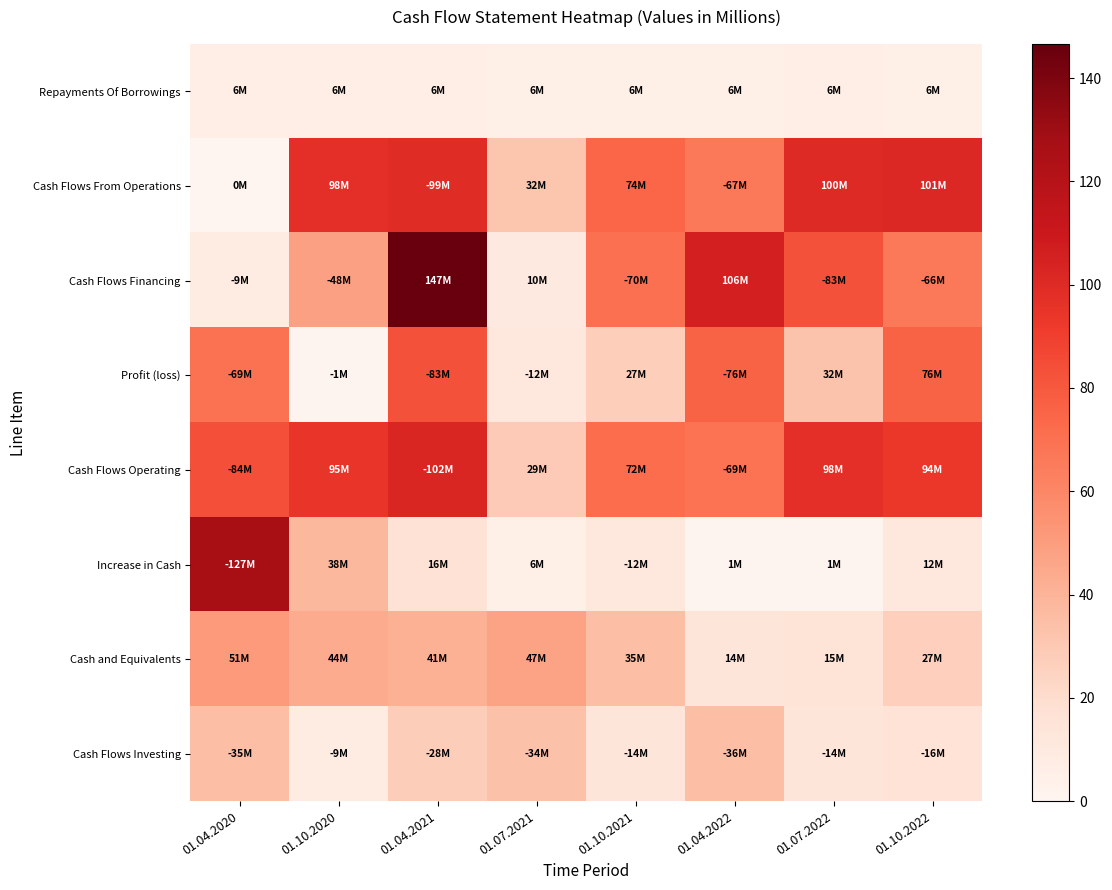

Reading left to right, transcribe all the data shown in this chart.

Repayments Of Borrowings: 01.04.2020=5.8	01.10.2020=5.8	01.04.2021=5.8	01.07.2021=5.7	01.10.2021=5.6	01.04.2022=5.7	01.07.2022=5.8	01.10.2022=5.5
Cash Flows From Operations: 01.04.2020=0.0	01.10.2020=97.7	01.04.2021=99.2	01.07.2021=32.0	01.10.2021=74.5	01.04.2022=66.9	01.07.2022=100.1	01.10.2022=101.2
Cash Flows Financing: 01.04.2020=8.6	01.10.2020=48.5	01.04.2021=146.6	01.07.2021=10.0	01.10.2021=70.2	01.04.2022=105.5	01.07.2022=83.0	01.10.2022=66.0
Profit (loss): 01.04.2020=69.3	01.10.2020=0.9	01.04.2021=82.9	01.07.2021=11.9	01.10.2021=27.4	01.04.2022=75.9	01.07.2022=32.4	01.10.2022=75.6
Cash Flows Operating: 01.04.2020=83.6	01.10.2020=95.0	01.04.2021=102.1	01.07.2021=29.2	01.10.2021=71.6	01.04.2022=69.2	01.07.2022=97.6	01.10.2022=93.8
Increase in Cash: 01.04.2020=127.0	01.10.2020=37.9	01.04.2021=16.5	01.07.2021=5.7	01.10.2021=12.4	01.04.2022=0.8	01.07.2022=0.6	01.10.2022=11.9
Cash and Equivalents: 01.04.2020=51.0	01.10.2020=44.0	01.04.2021=41.3	01.07.2021=47.0	01.10.2021=34.6	01.04.2022=14.3	01.07.2022=14.9	01.10.2022=26.7
Cash Flows Investing: 01.04.2020=34.8	01.10.2020=8.6	01.04.2021=28.0	01.07.2021=33.5	01.10.2021=13.8	01.04.2022=35.5	01.07.2022=14.0	01.10.2022=15.9